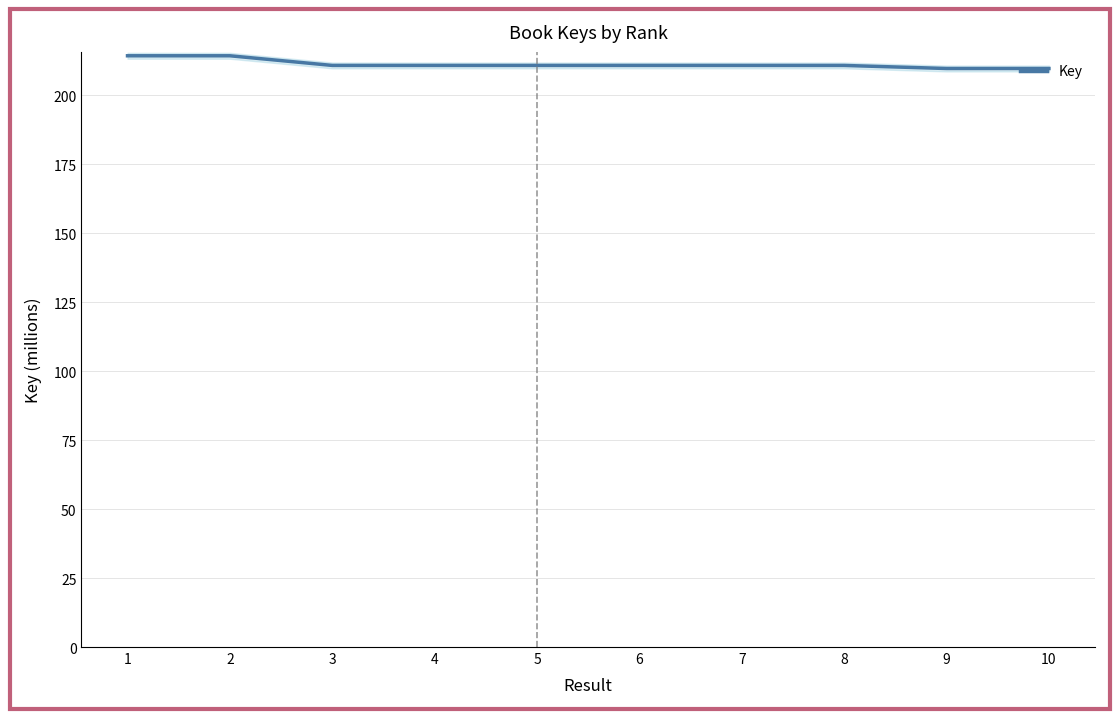

What is the minimum value shown in the chart?

209.6